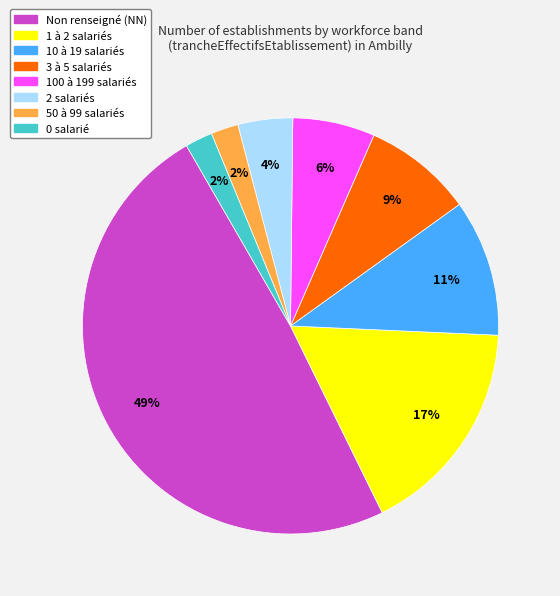

Is there a majority slice in this chart?

No